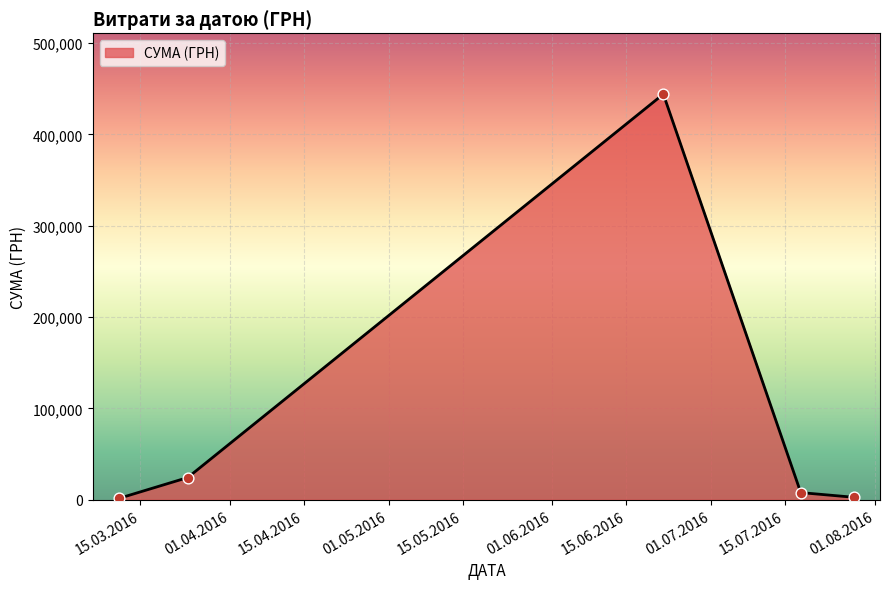

How many interior local peaks (higher than both neighbors) does the data have?

1